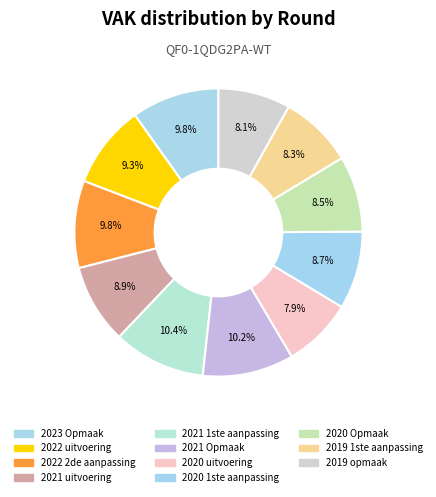

Count the number of slices in the pie.

11